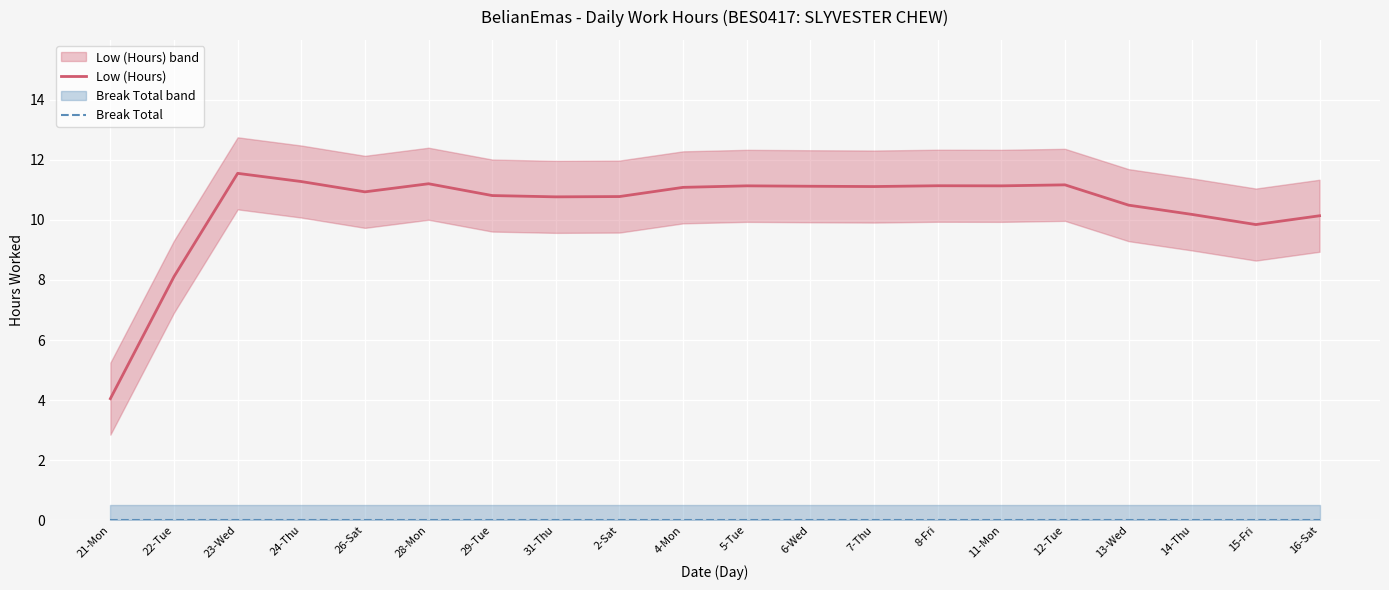

The value of Low (Hours) at 16-Sat is 10.1. True or false?

True